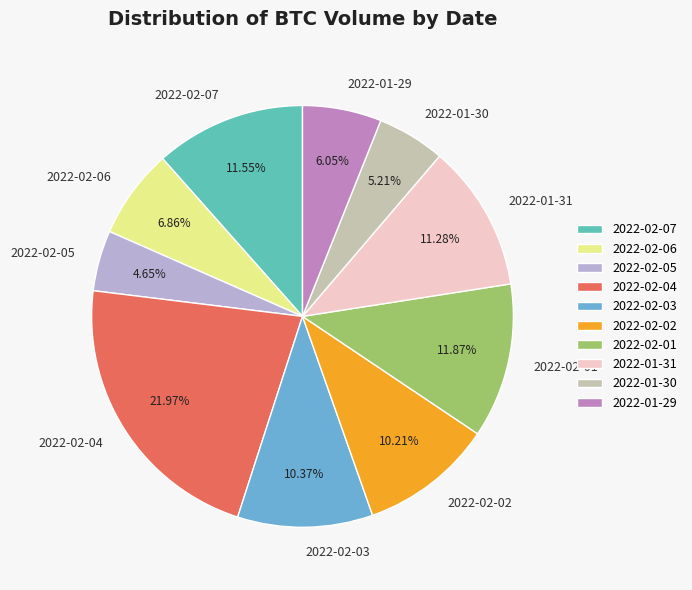

Which has a higher value, 2022-01-29 or 2022-02-01?

2022-02-01